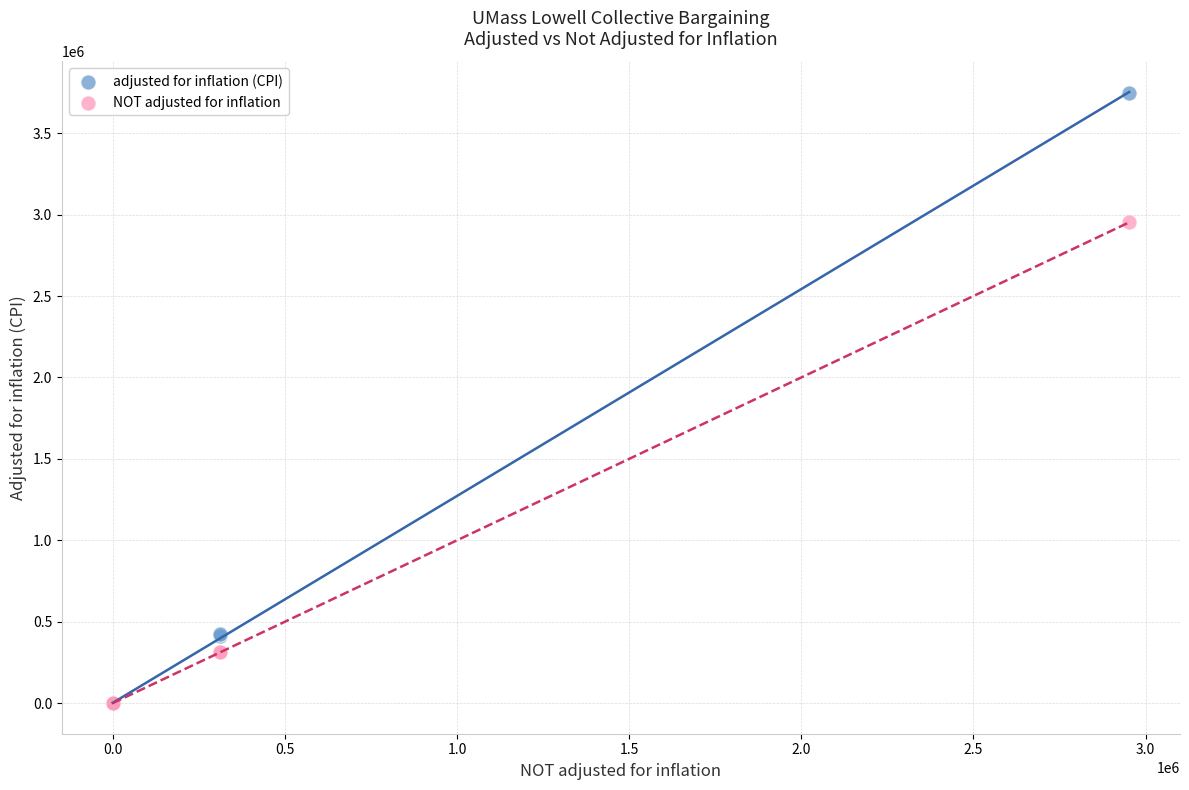

What are all the series names shown in the legend?

adjusted for inflation (CPI), NOT adjusted for inflation